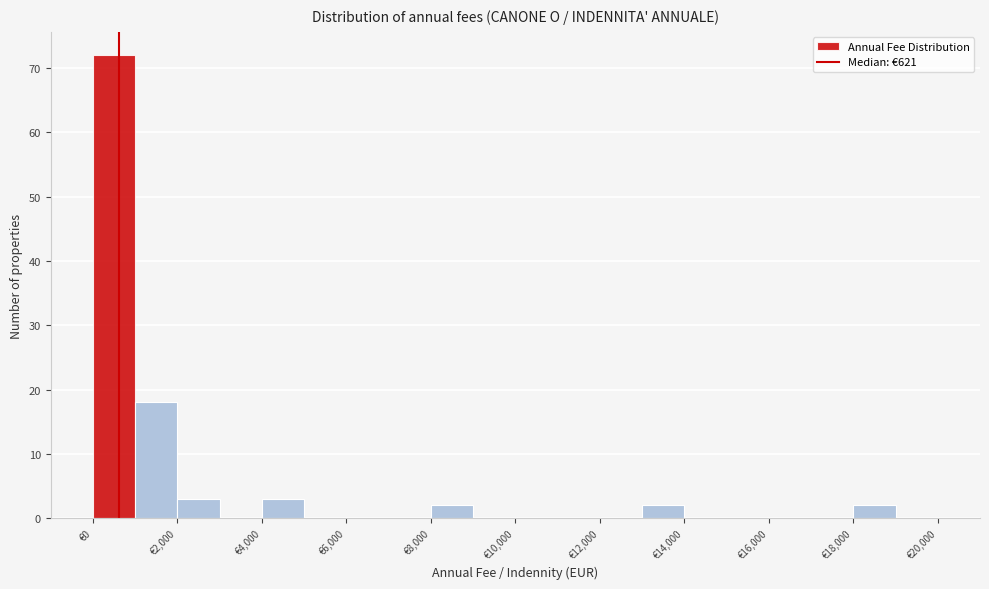

Reading left to right, transcribe this chart: for each bar, give the range it covers on the x-axis and its height. The values are not printed on the chart, so give them approximately, as read against the axis.

0 to 1000: 72
1000 to 2000: 18
2000 to 3000: 3
3000 to 4000: 0
4000 to 5000: 3
5000 to 6000: 0
6000 to 7000: 0
7000 to 8000: 0
8000 to 9000: 2
9000 to 10000: 0
10000 to 11000: 0
11000 to 12000: 0
12000 to 13000: 0
13000 to 14000: 2
14000 to 15000: 0
15000 to 16000: 0
16000 to 17000: 0
17000 to 18000: 0
18000 to 19000: 2
19000 to 20000: 0